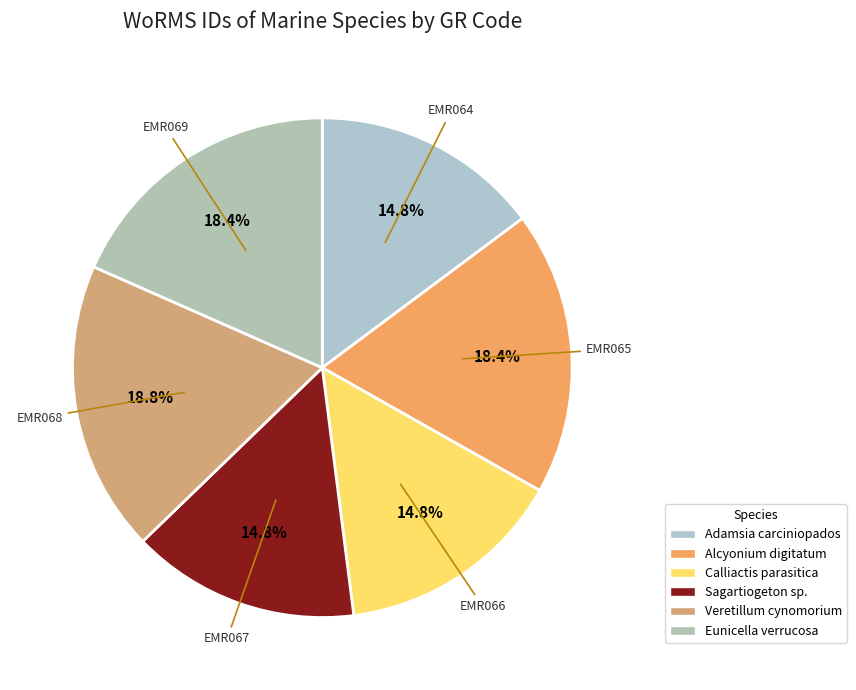

What portion of the pie excludes EMR064?

85.2%